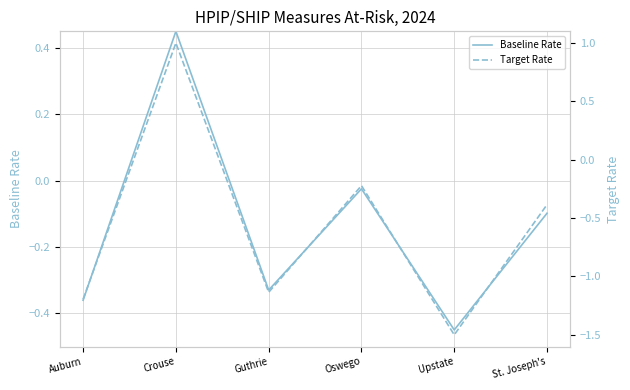

How many values in Baseline Rate are below zero?

5